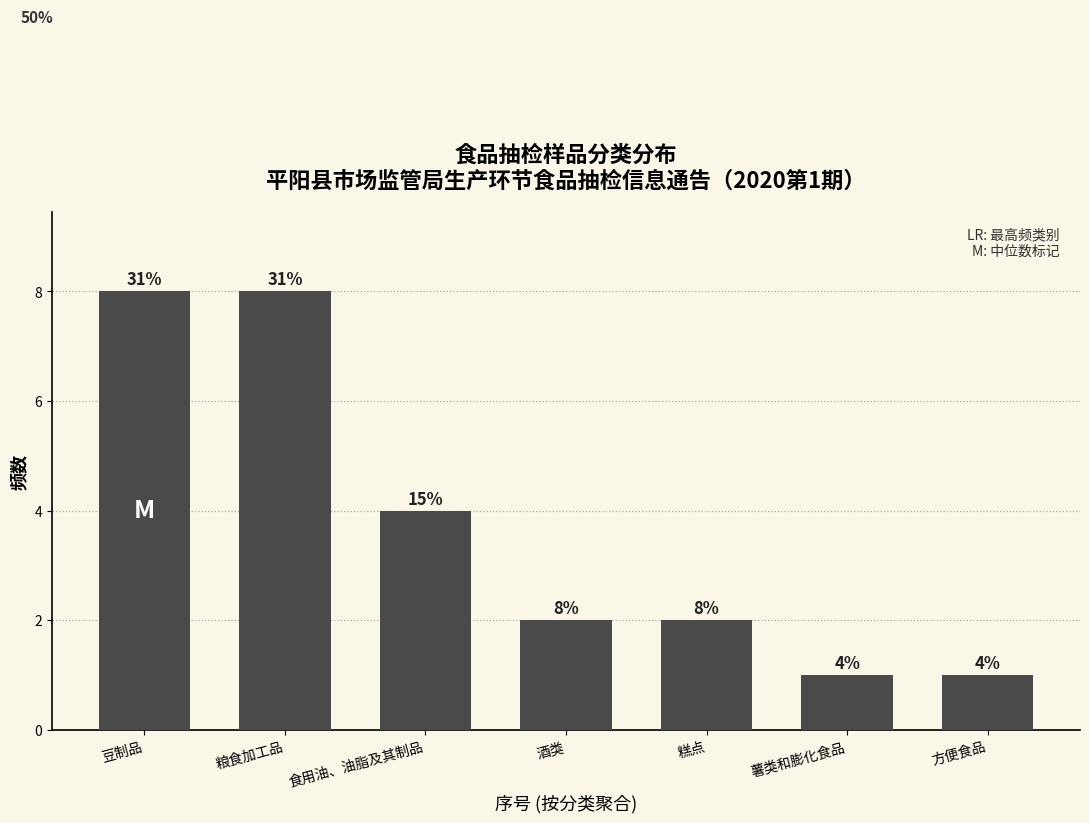

Reading right to left, list all the values displayed in this chart.

方便食品=1	薯类和膨化食品=1	糕点=2	酒类=2	食用油、油脂及其制品=4	粮食加工品=8	豆制品=8